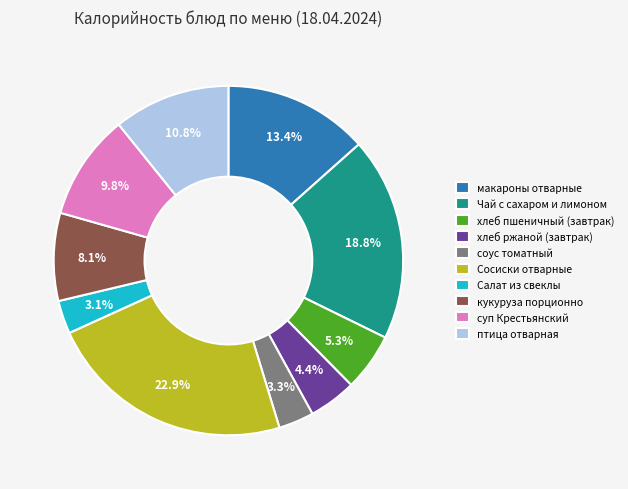

To the nearest percent, what percentage of the pie is Чай с сахаром и лимоном?

19%